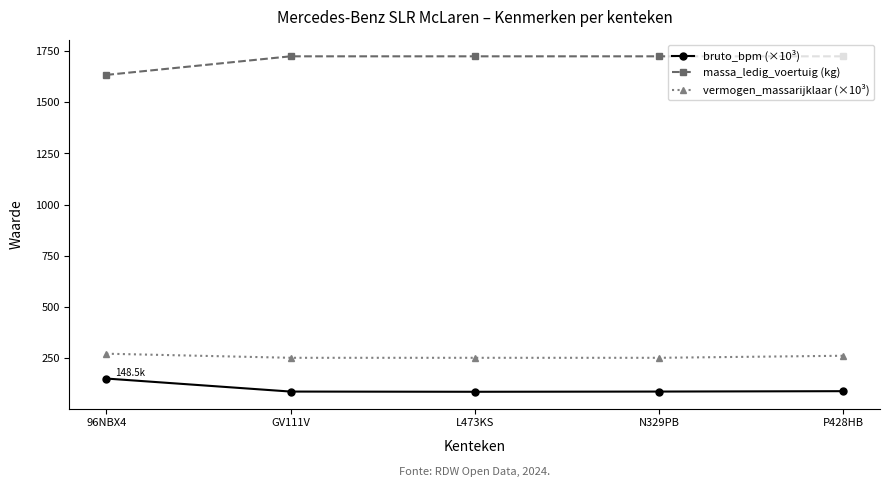

How many values in the bruto_bpm (×10³) series exceed 84?

4